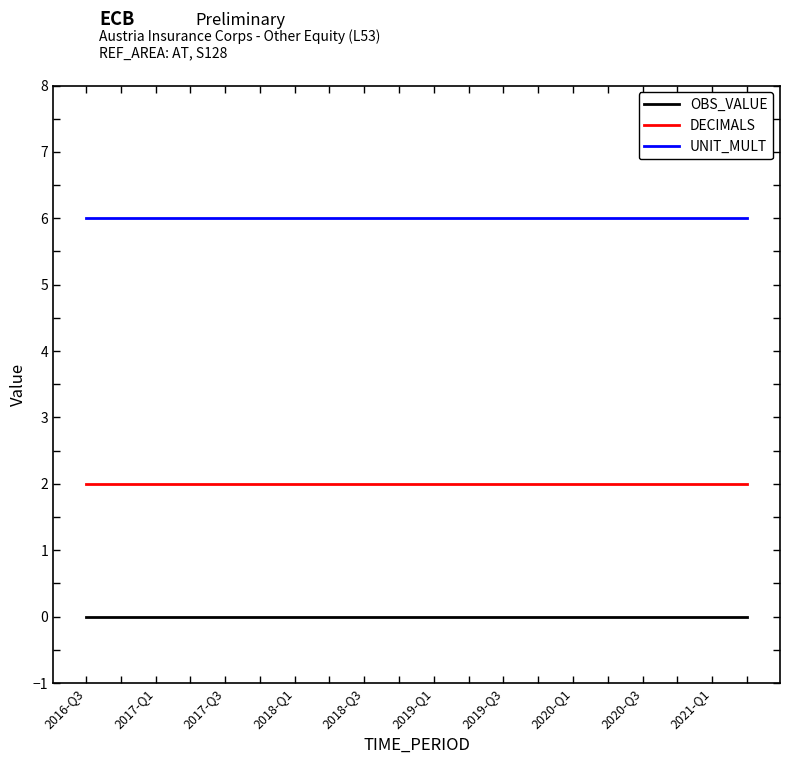

Rank the series by their average value, from highest to lowest.

UNIT_MULT, DECIMALS, OBS_VALUE